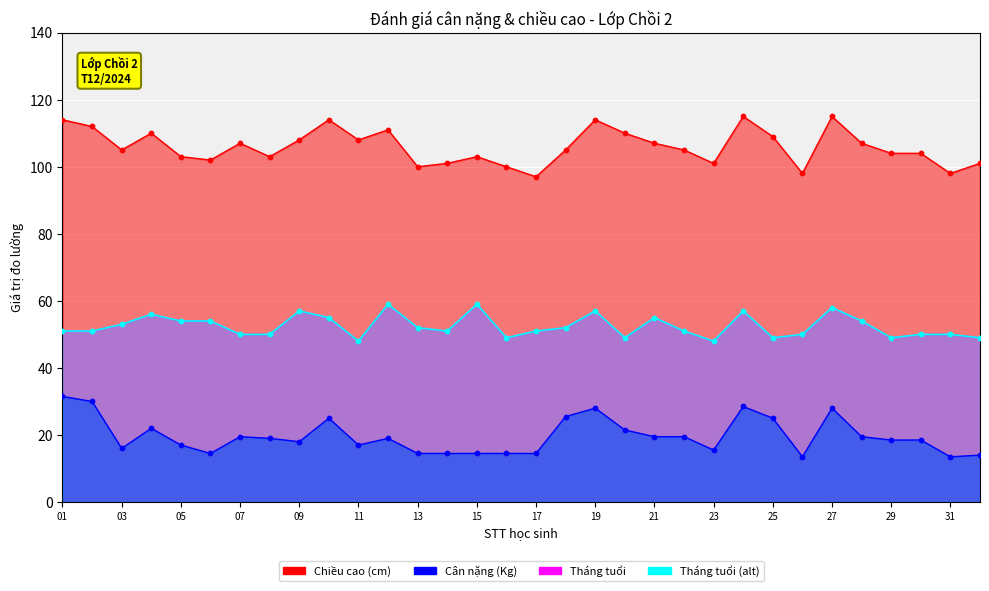

At how many categories does at least one series exceed 36?

32